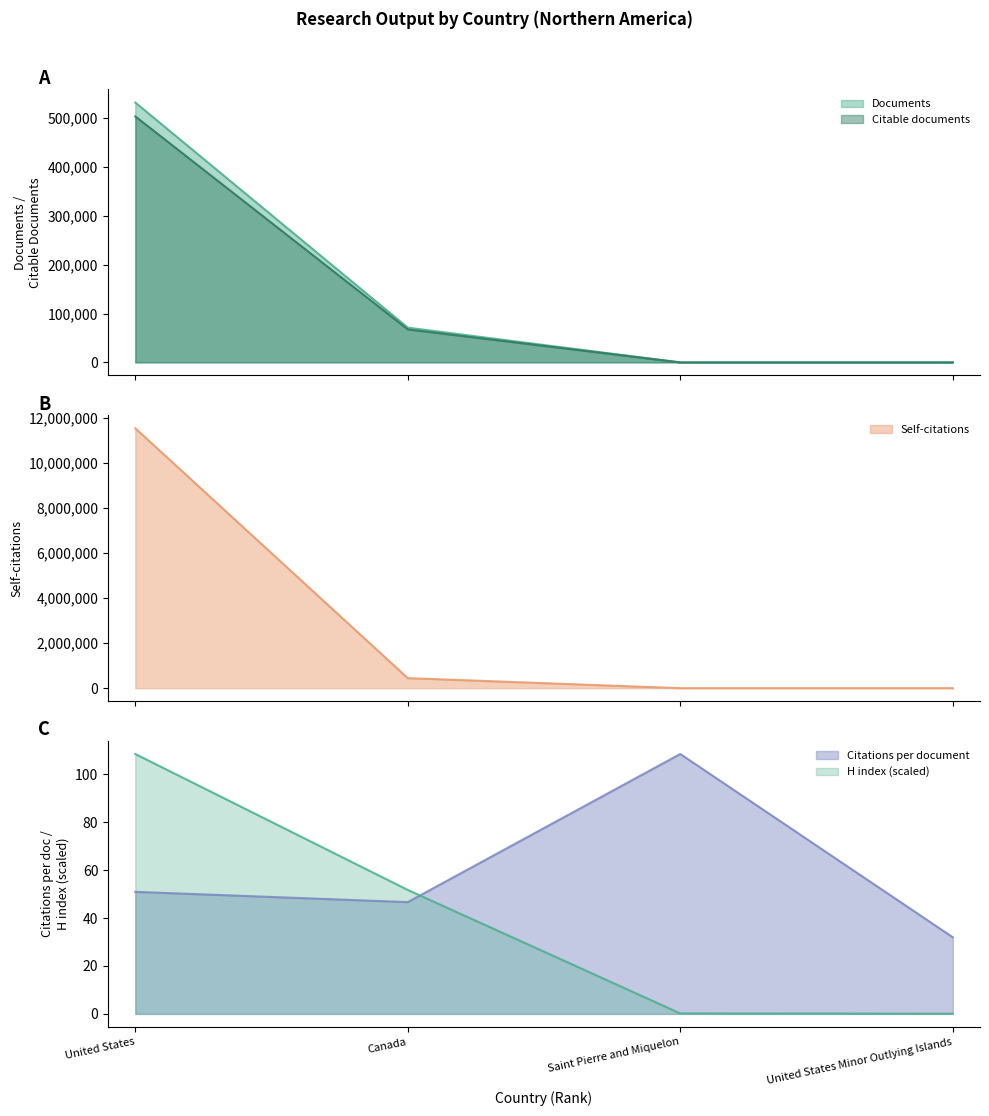

True or false: Self-citations has more than 1 points higher than both neighbors.

False